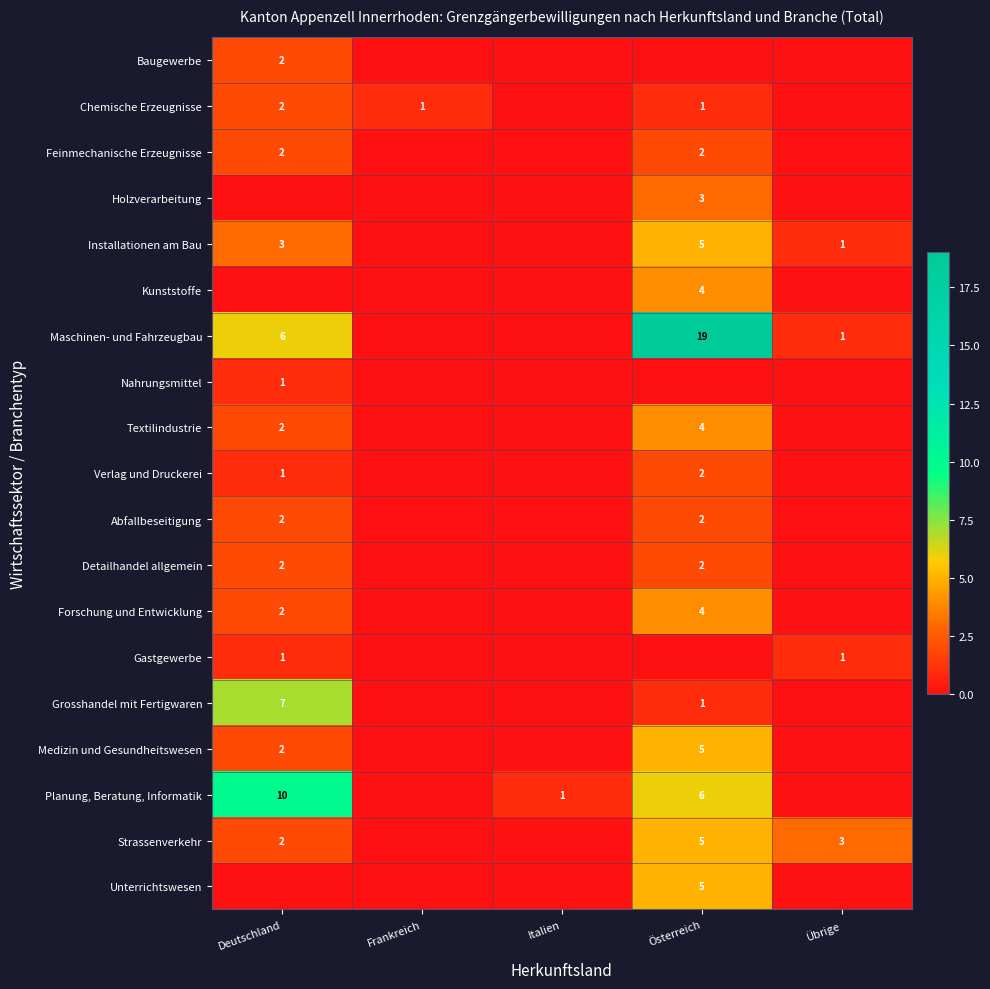

True or false: Installationen am Bau has a value of 1 at Deutschland.

False